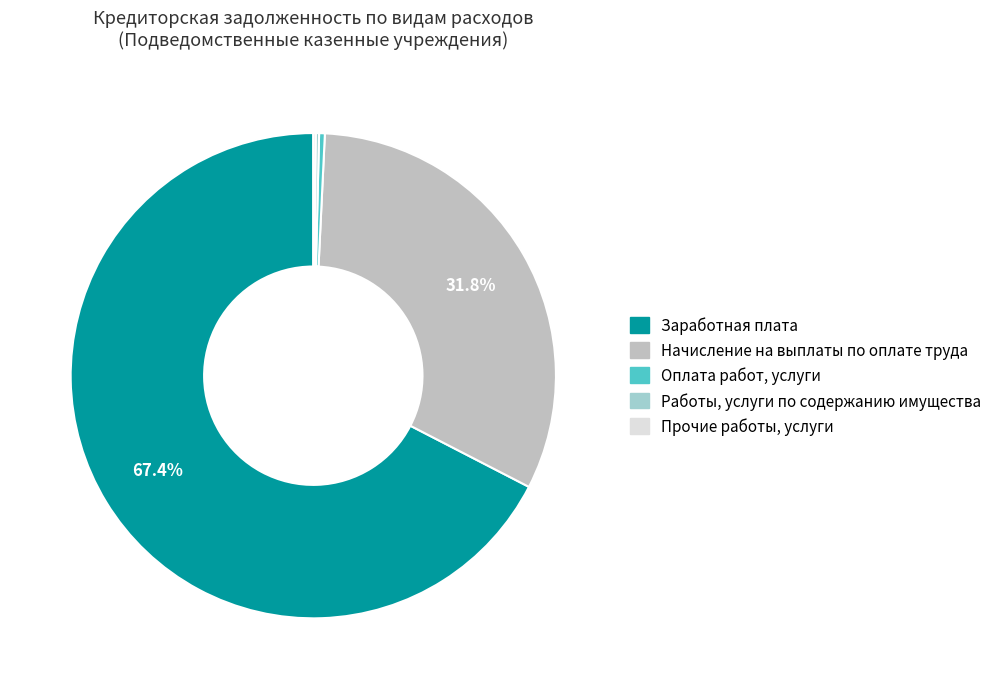

Which slice is the smallest?

Прочие работы, услуги